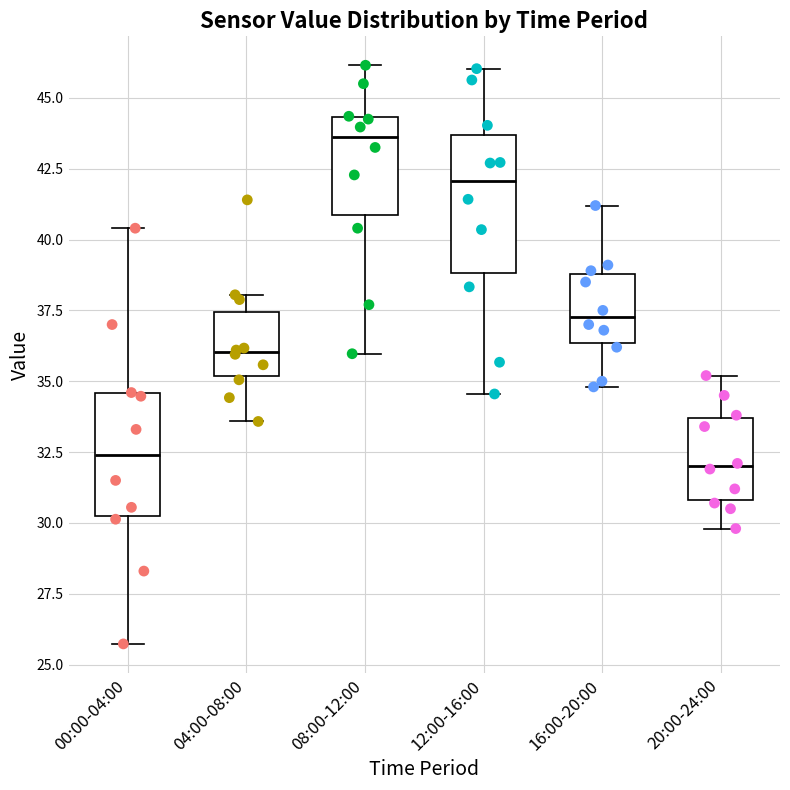

Reading left to right, read every box against the y-axis: the position of its median line, the range the box covers, and the ends of its whiskers. The values are not printed on the chart, so give them approximately, as read against the axis.

00:00-04:00: median 32.5, box 30.0 to 34.5, whiskers 25.5 to 40.5
04:00-08:00: median 36.0, box 35.0 to 37.5, whiskers 33.5 to 38.0
08:00-12:00: median 43.5, box 41.0 to 44.5, whiskers 36.0 to 46.0
12:00-16:00: median 42.0, box 39.0 to 43.5, whiskers 34.5 to 46.0
16:00-20:00: median 37.5, box 36.5 to 39.0, whiskers 35.0 to 41.0
20:00-24:00: median 32.0, box 31.0 to 33.5, whiskers 30.0 to 35.0